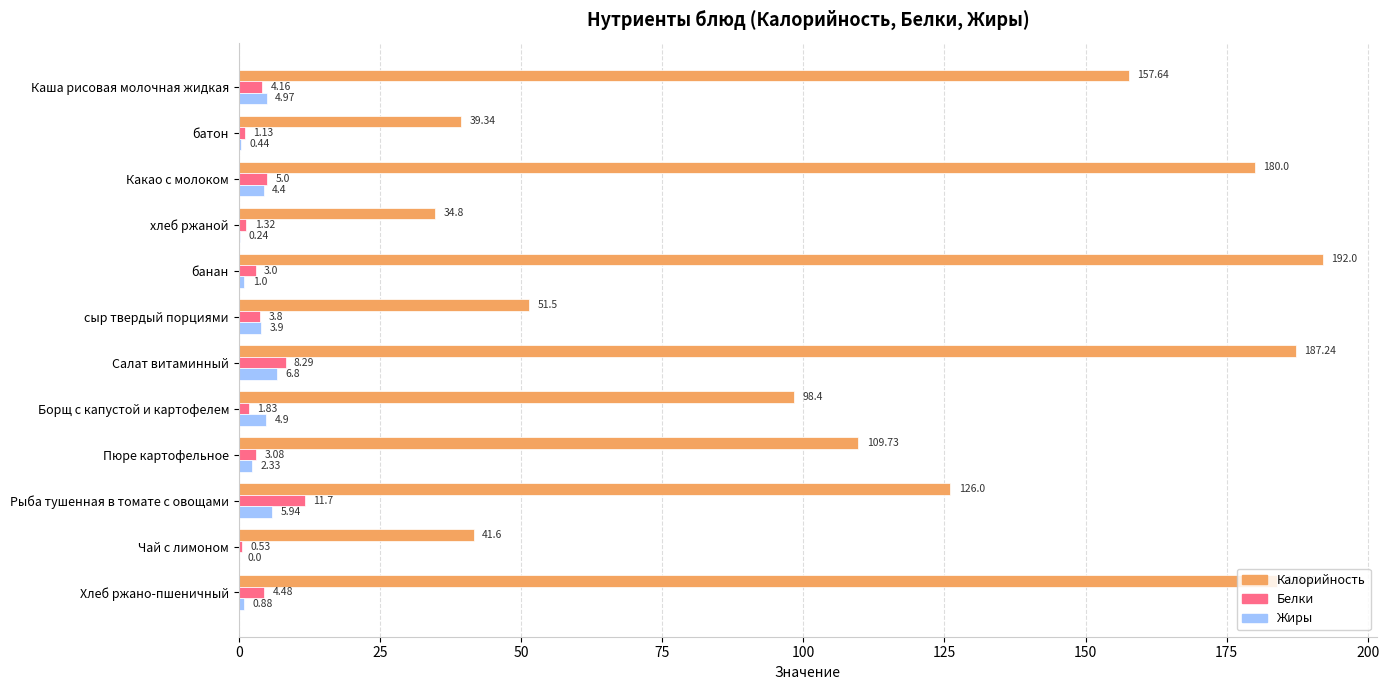

At which category is the sum across all series the highest?

Салат витаминный